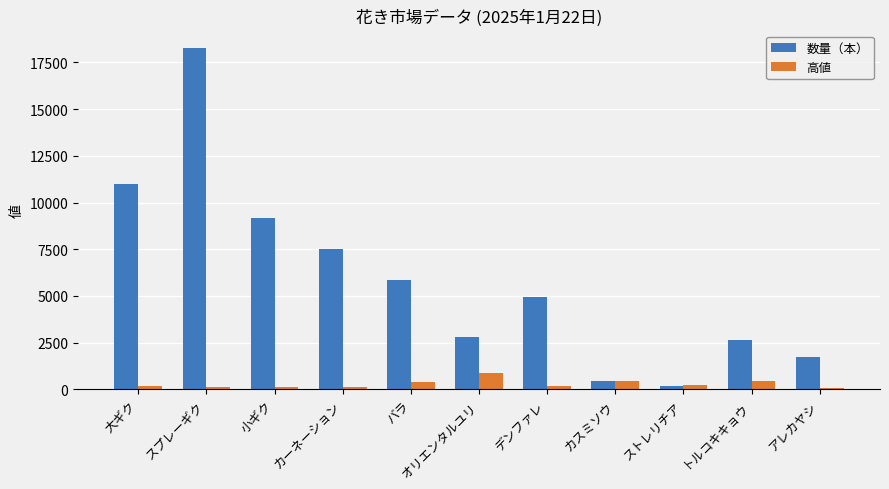

What is the average value of the 高値 series?

293